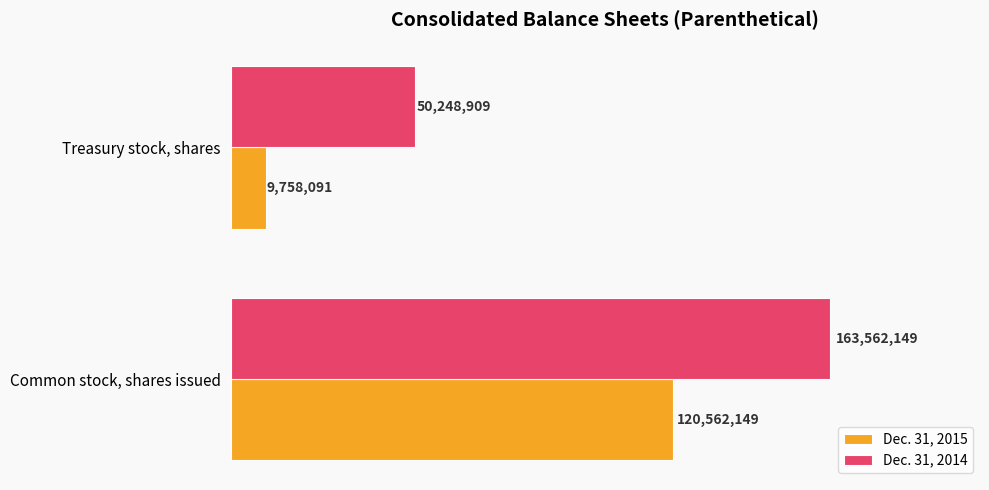

List the series in order of their peak value, lowest first.

Dec. 31, 2015, Dec. 31, 2014